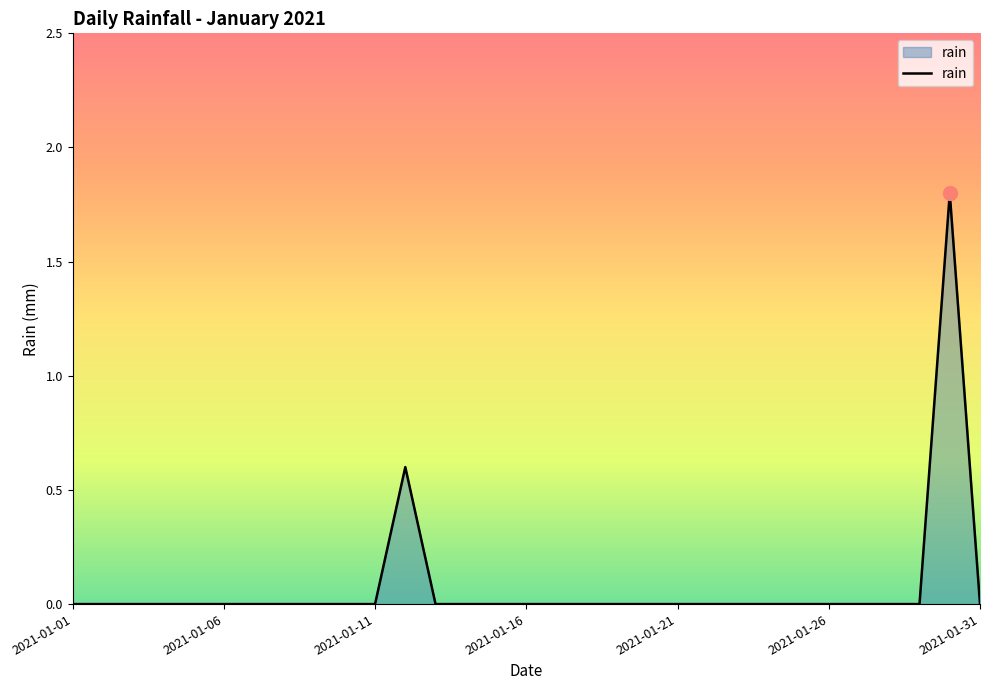

What is the difference between the maximum and minimum values?

1.8